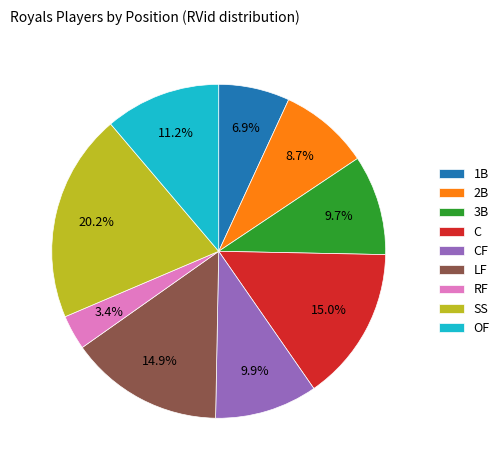

What is the largest slice in the pie chart?

SS